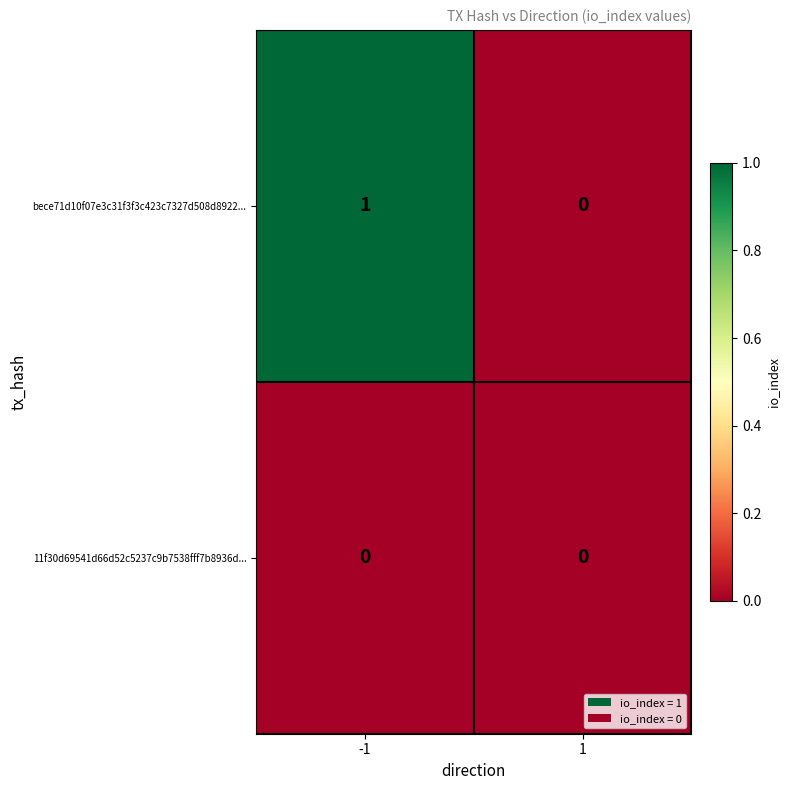

Which series has the largest total across all categories?

bece71d10f07e3c31f3f3c423c7327d508d8922...